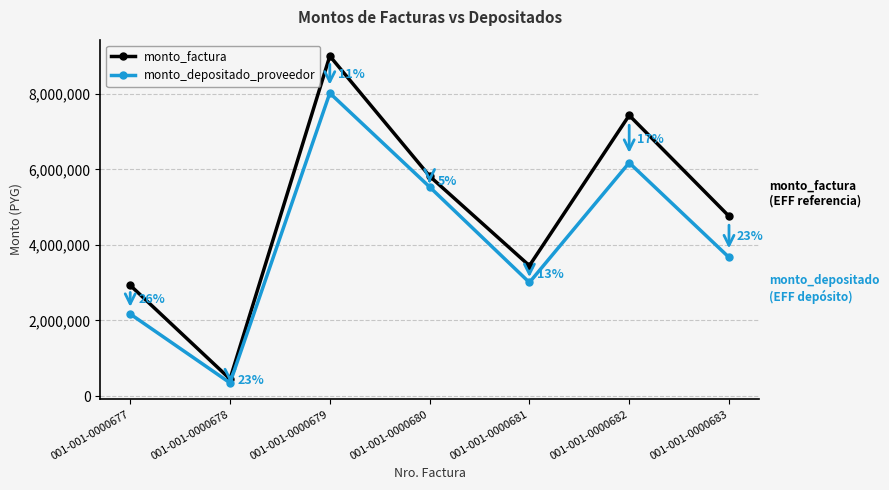

What is the value of the monto_depositado_proveedor point at the 2nd from the left?

346941